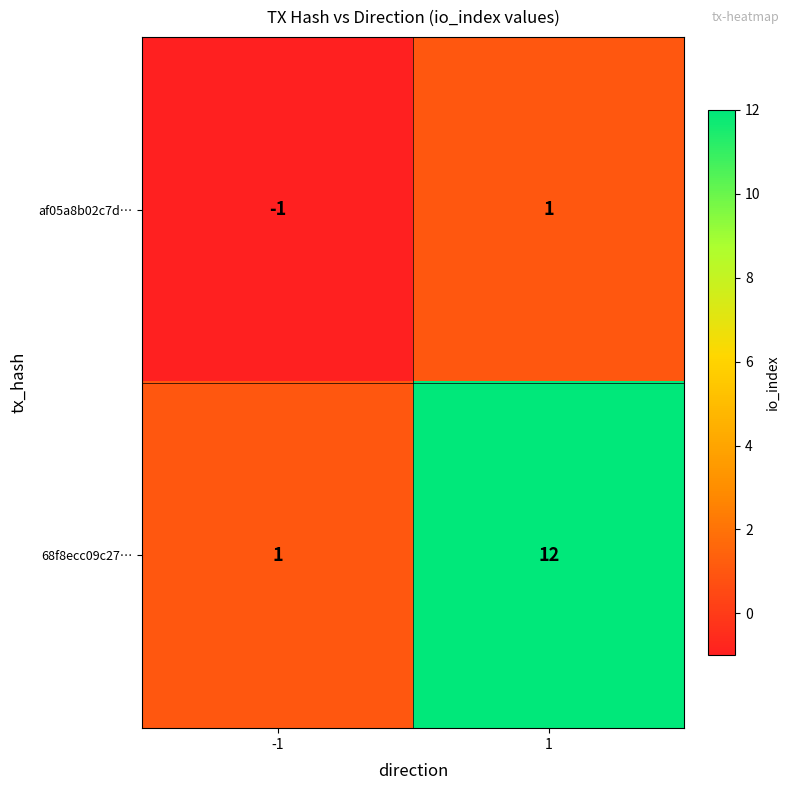

Between -1 and 1, which series saw the biggest shift?

68f8ecc09c27…